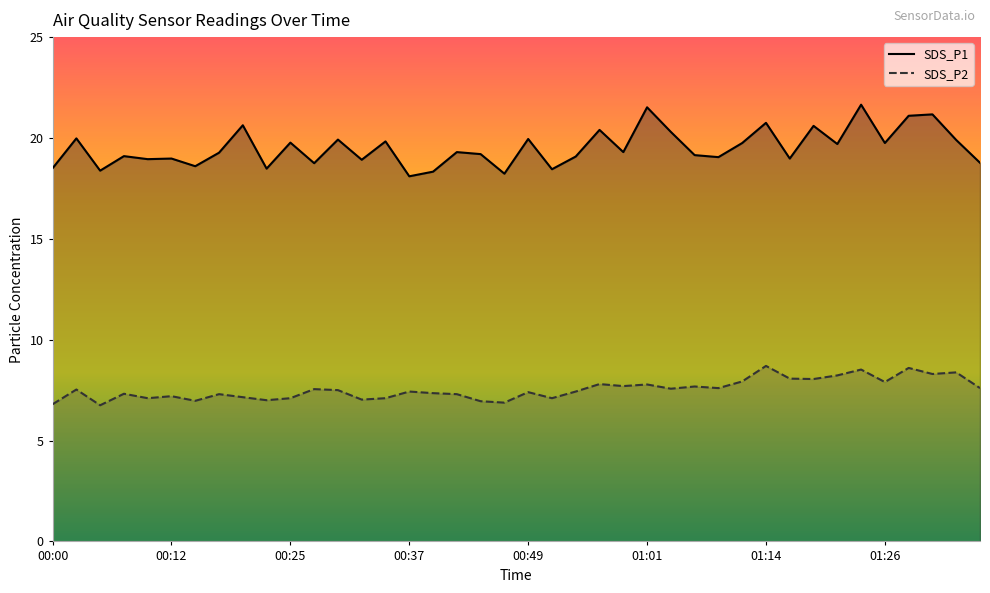

Rank the series by their average value, from highest to lowest.

SDS_P1, SDS_P2